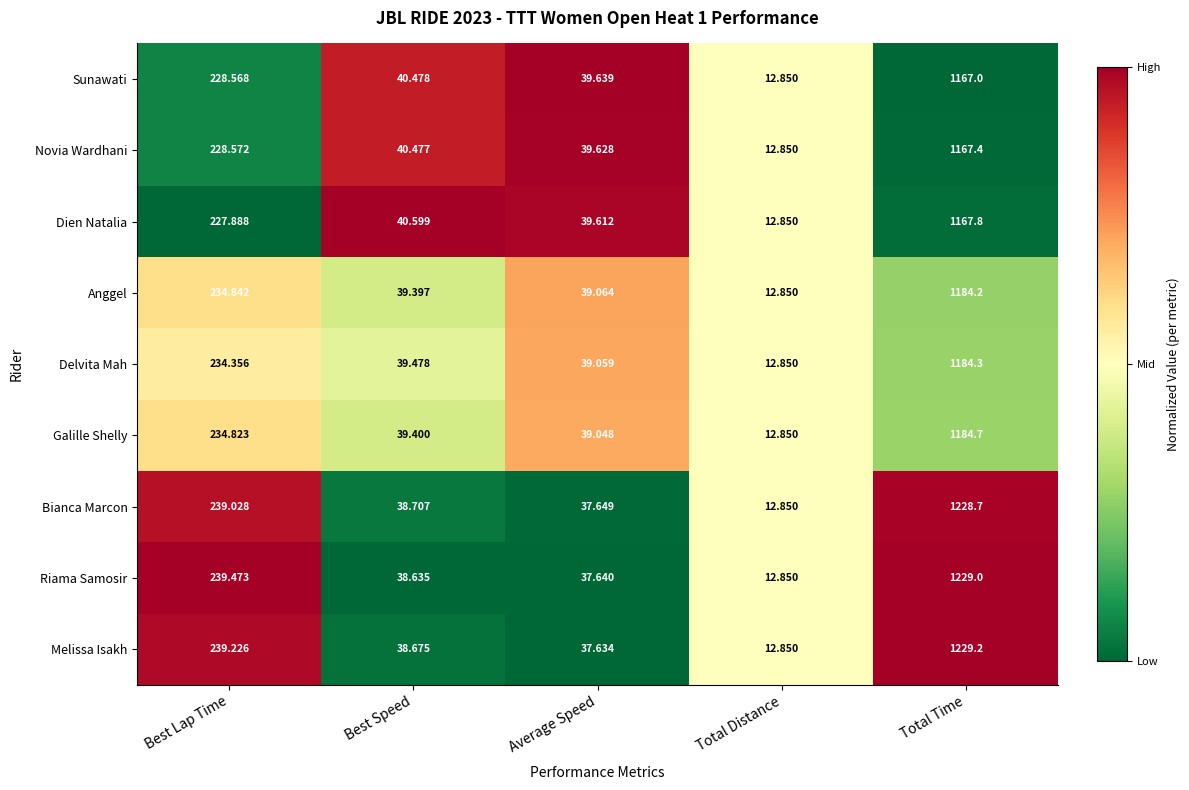

At which category is the sum across all series the highest?

Total Time